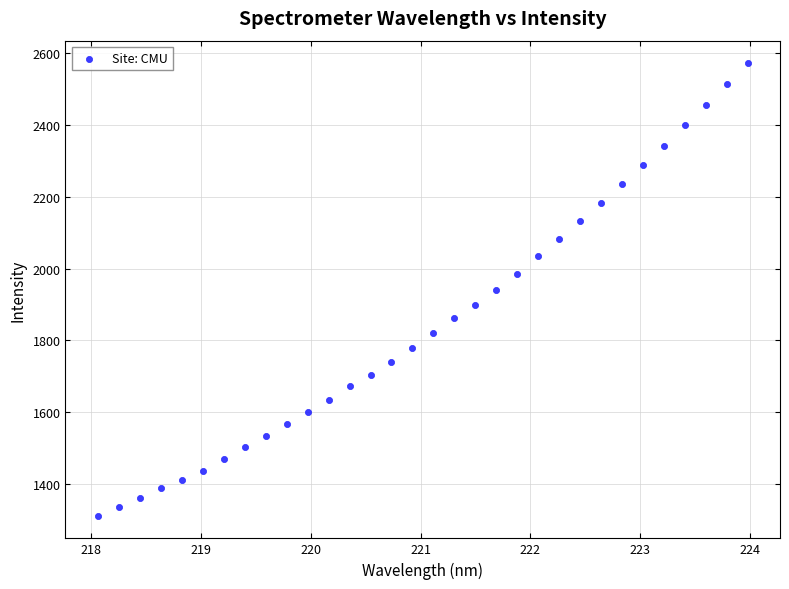

What is the range of Y values (max minus min)?

1261.4